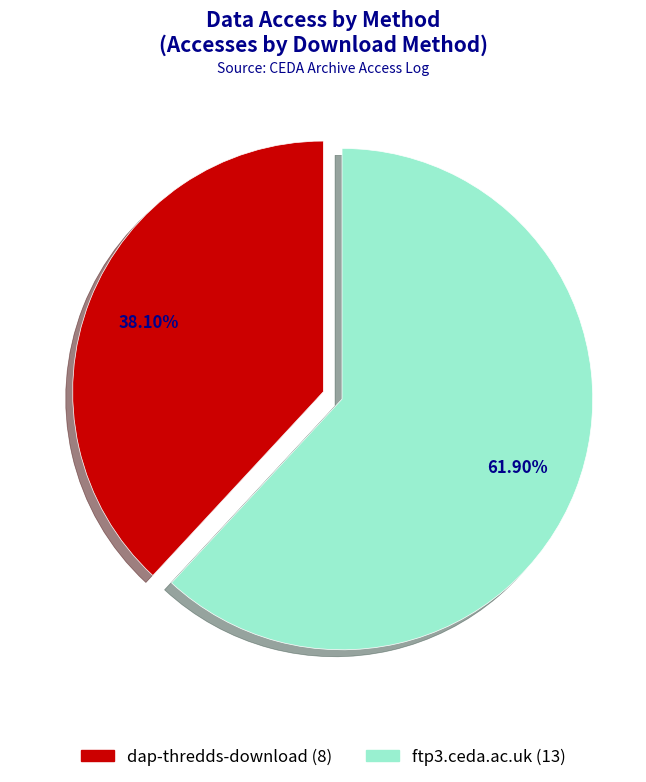

To the nearest percent, what is the combined percentage of ftp3.ceda.ac.uk and dap-thredds-download?

100%